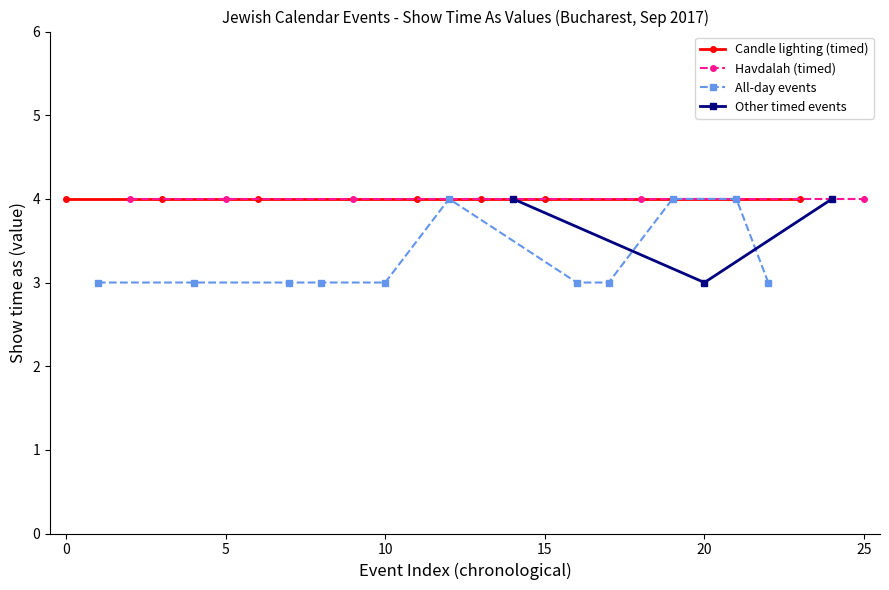

What is the minimum value shown in the chart?

3